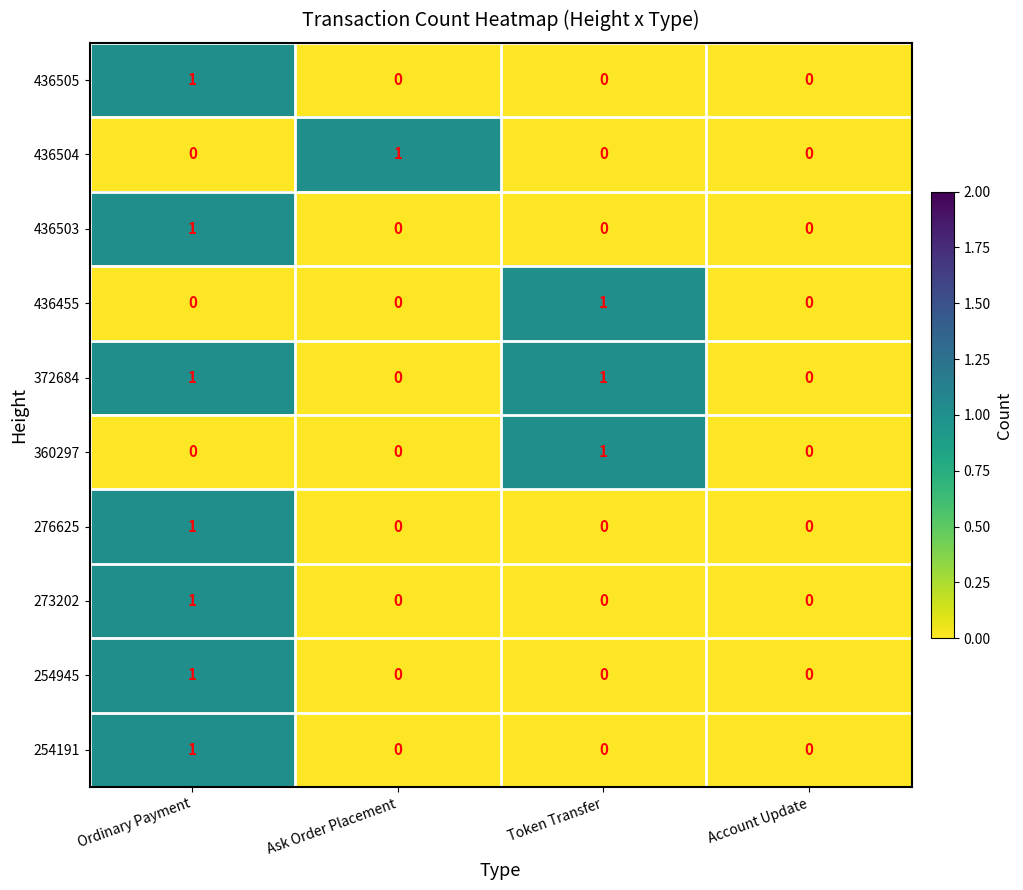

Which series has the largest total across all categories?

372684